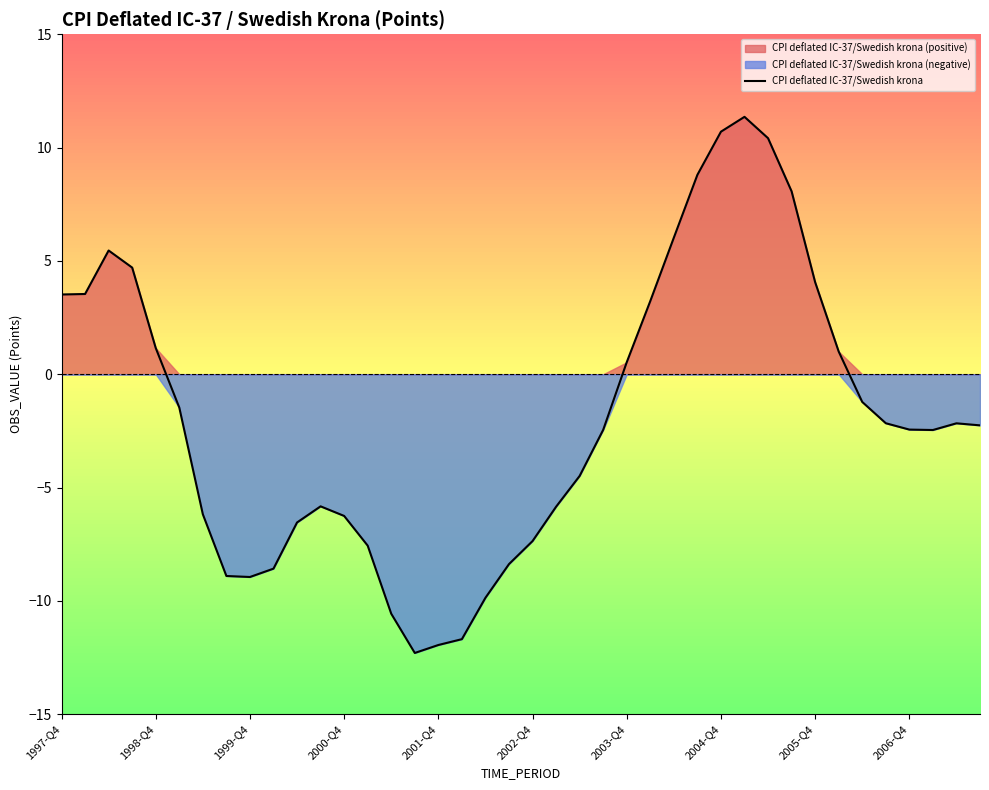

Reading left to right, what are all the values shown in this chart?

3.5	3.5	5.5	4.7	1.2	-1.5	-6.2	-8.9	-8.9	-8.6	-6.5	-5.8	-6.3	-7.6	-10.6	-12.3	-11.9	-11.7	-9.9	-8.4	-7.4	-5.8	-4.5	-2.5	0.5	3.2	6.0	8.8	10.7	11.4	10.4	8.1	4.1	1.0	-1.2	-2.2	-2.4	-2.5	-2.2	-2.3